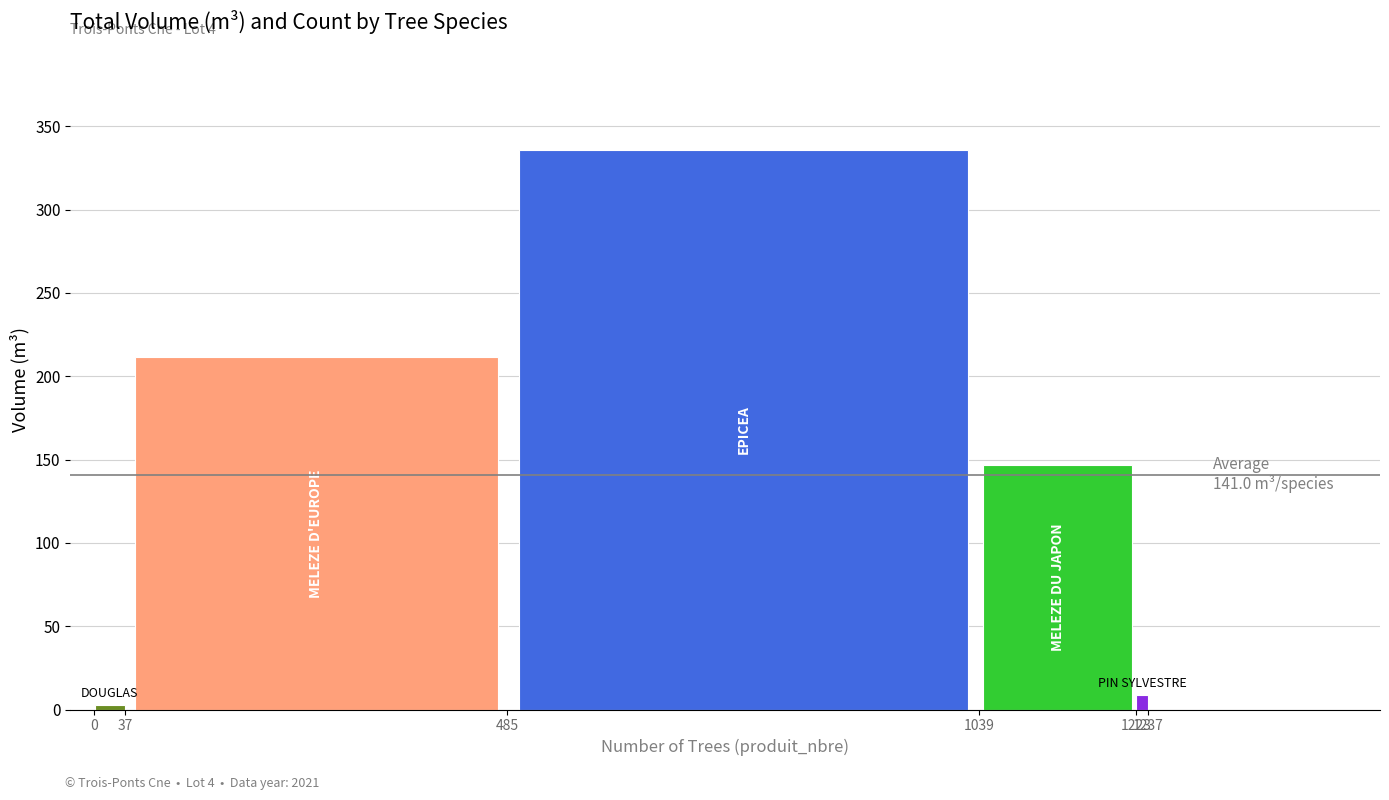

What is the greatest value displayed?

335.5